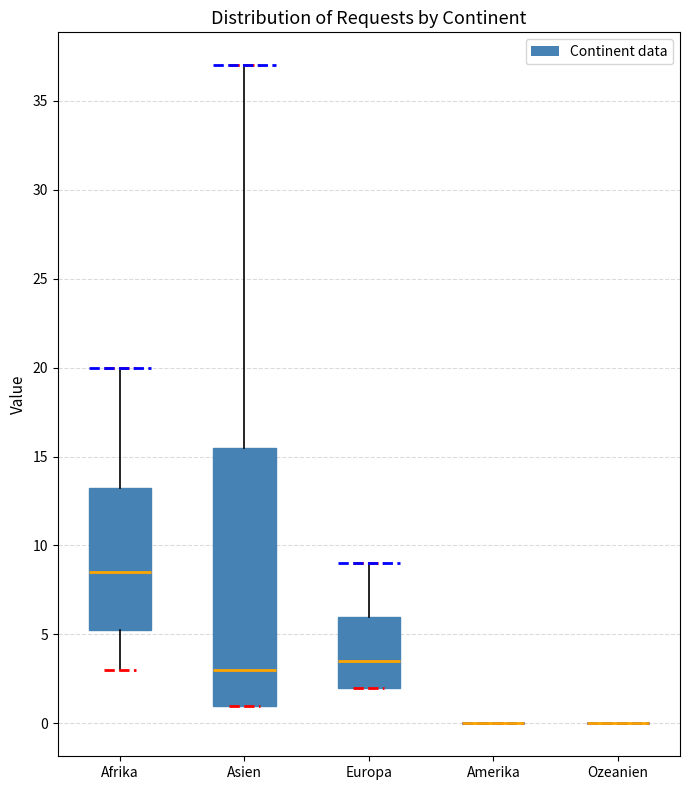

Reading left to right, transcribe this box plot: for each box, give where its median line is, the range the box spans, and where its two whiskers end, as read against the y-axis. The values are not printed on the chart, so give them approximately, as read against the axis.

Afrika: median 8.5, box 5.5 to 13.5, whiskers 3.0 to 20.0
Asien: median 3.0, box 1.0 to 15.5, whiskers 1.0 to 37.0
Europa: median 3.5, box 2.0 to 6.0, whiskers 2.0 to 9.0
Amerika: box collapsed to a line at 0.0, whiskers 0.0 to 0.0
Ozeanien: box collapsed to a line at 0.0, whiskers 0.0 to 0.0